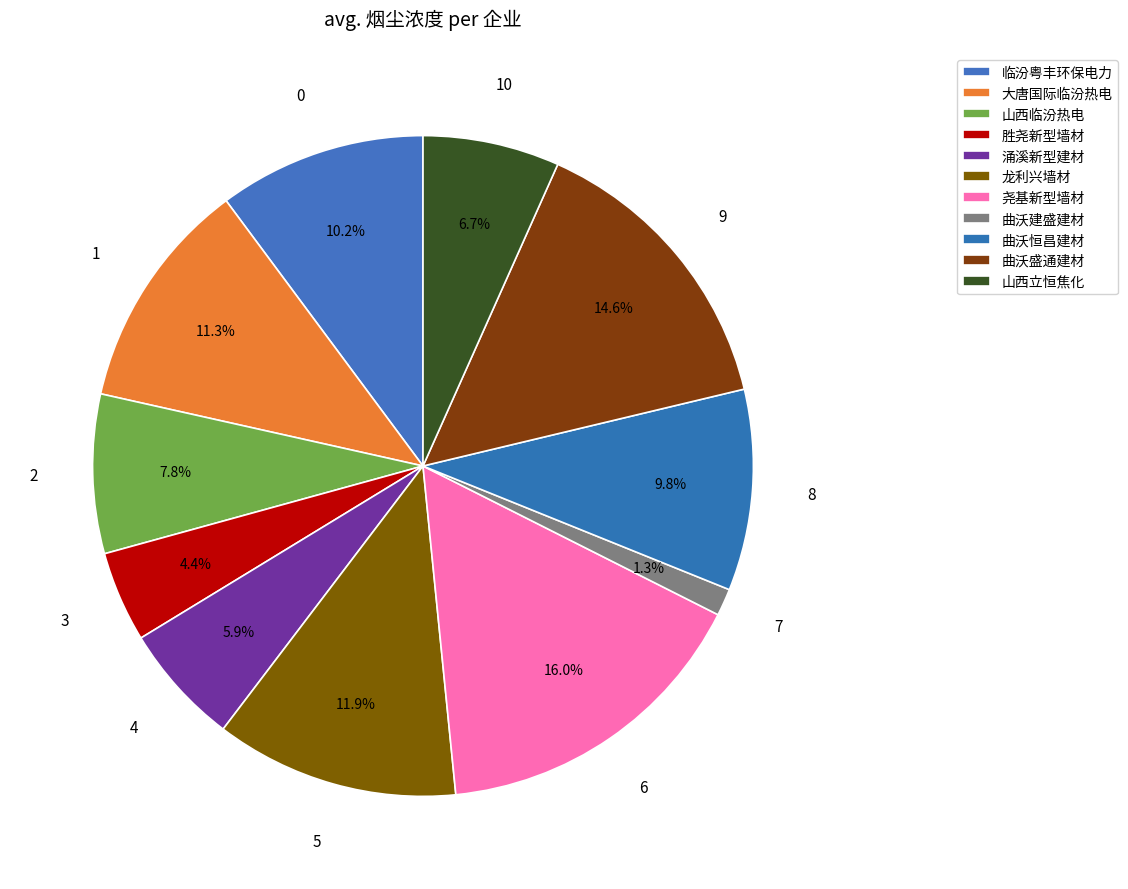

Count the number of slices in the pie.

11